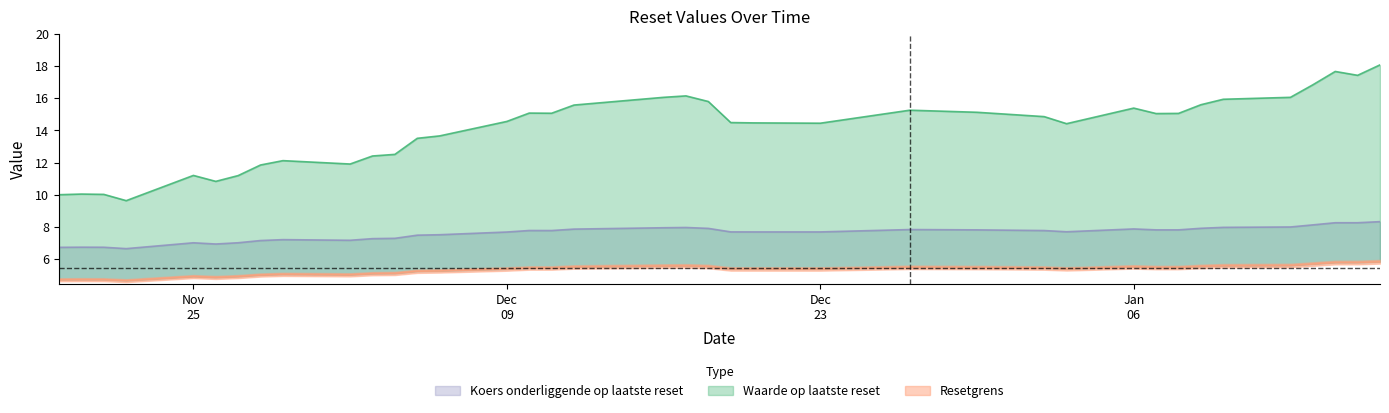

Reading right to left, what are all the values shown in this chart?

Waarde op laatste reset: 37=10.0	36=10.0	35=10.0	34=9.6	33=11.2	32=10.8	31=11.2	30=11.8	29=12.1	28=11.9	27=12.4	26=12.5	25=13.5	24=13.7	23=14.6	22=15.1	21=15.1	20=15.6	19=16.1	18=16.1	17=15.8	16=14.5	15=14.5	14=14.4	13=15.3	12=15.1	11=14.9	10=14.4	9=15.4	8=15.1	7=15.1	6=15.6	5=15.9	4=16.1	3=16.8	2=17.7	1=17.4	0=18.1
Resetgrens: 37=4.7	36=4.7	35=4.7	34=4.7	33=4.9	32=4.9	31=4.9	30=5.0	29=5.0	28=5.0	27=5.1	26=5.1	25=5.2	24=5.3	23=5.4	22=5.4	21=5.4	20=5.5	19=5.6	18=5.6	17=5.5	16=5.4	15=5.4	14=5.4	13=5.5	12=5.5	11=5.4	10=5.4	9=5.5	8=5.5	7=5.5	6=5.5	5=5.6	4=5.6	3=5.7	2=5.8	1=5.8	0=5.8
Koers onderliggende op laatste reset: 37=6.7	36=6.7	35=6.7	34=6.6	33=7.0	32=6.9	31=7.0	30=7.1	29=7.2	28=7.2	27=7.3	26=7.3	25=7.5	24=7.5	23=7.7	22=7.8	21=7.8	20=7.9	19=7.9	18=8.0	17=7.9	16=7.7	15=7.7	14=7.7	13=7.8	12=7.8	11=7.8	10=7.7	9=7.9	8=7.8	7=7.8	6=7.9	5=8.0	4=8.0	3=8.1	2=8.3	1=8.3	0=8.3